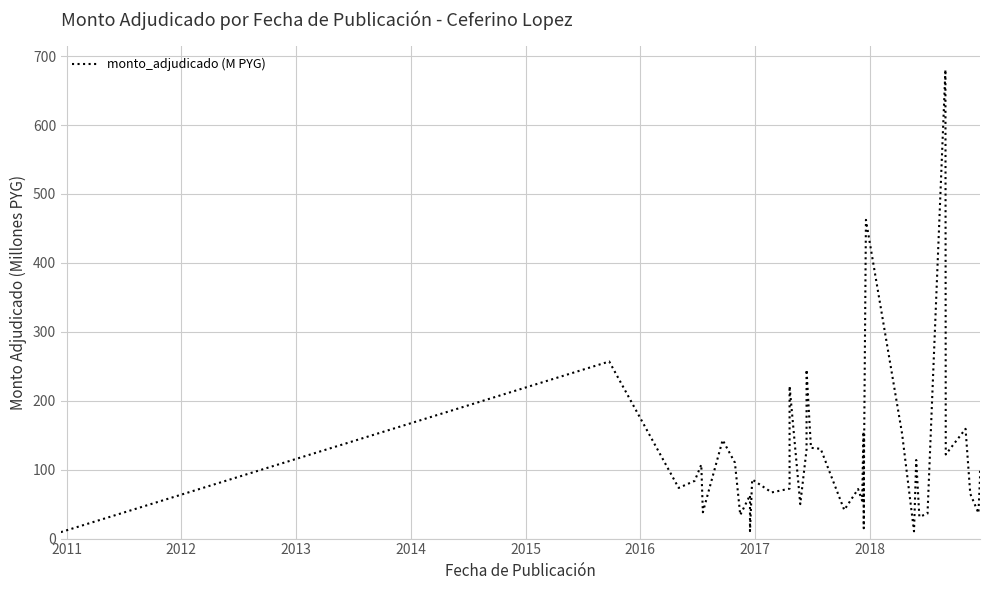

The chart shows a value of 25.1 at 32. True or false?

False